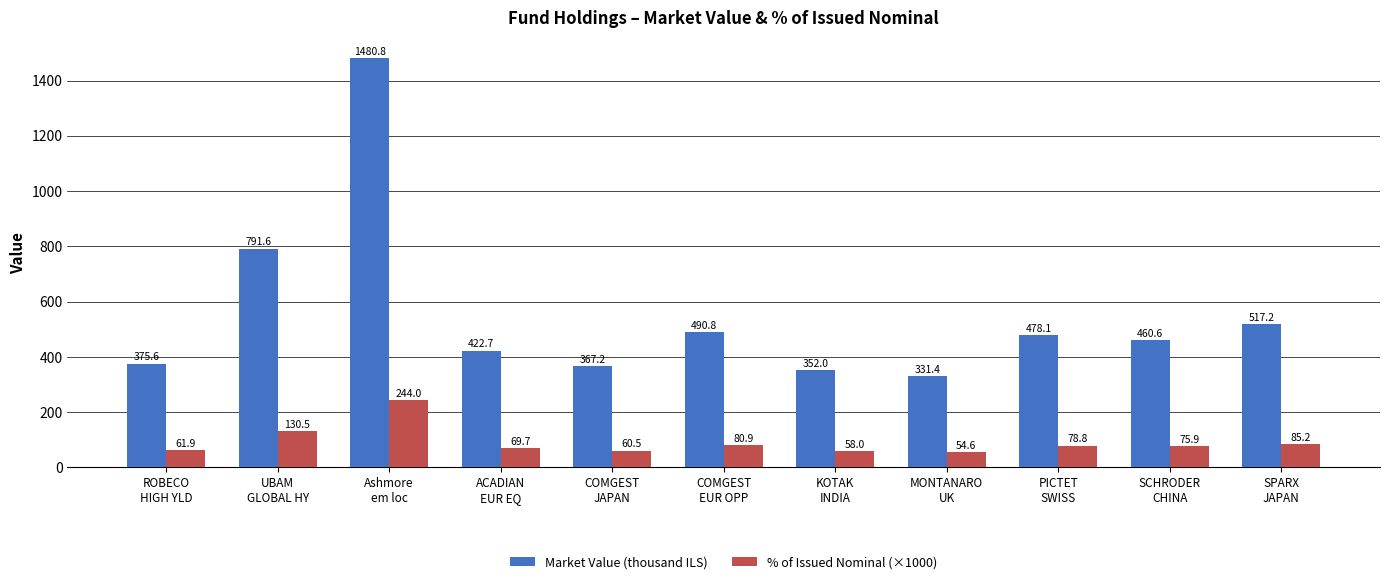

Where is Market Value (thousand ILS) nearest to the value 906?

UBAM
GLOBAL HY